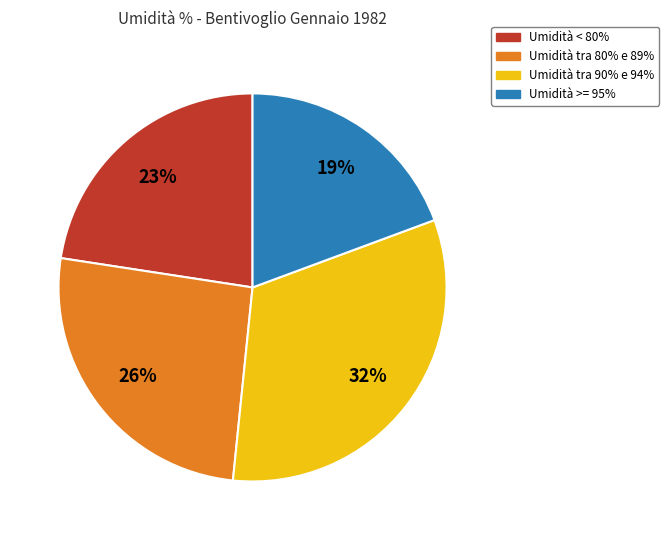

Is there a majority slice in this chart?

No